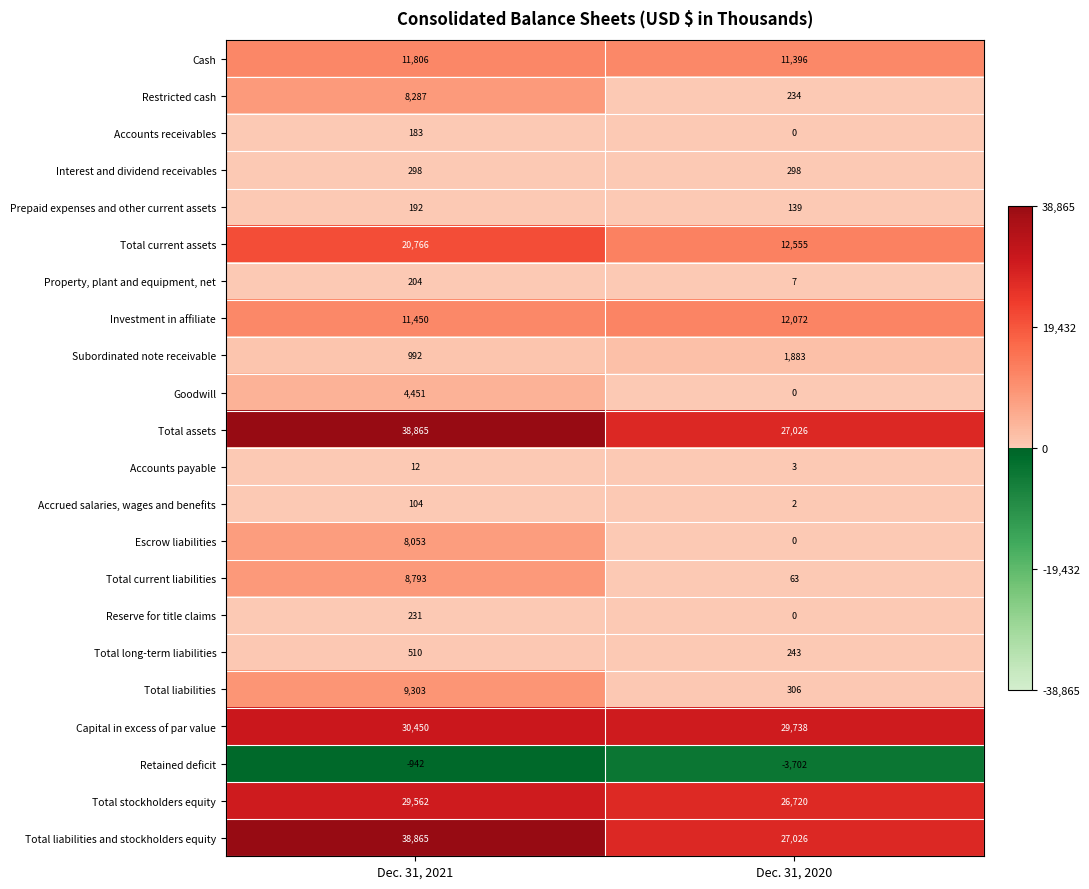

What is the difference between the highest and lowest values at Dec. 31, 2020?

33440